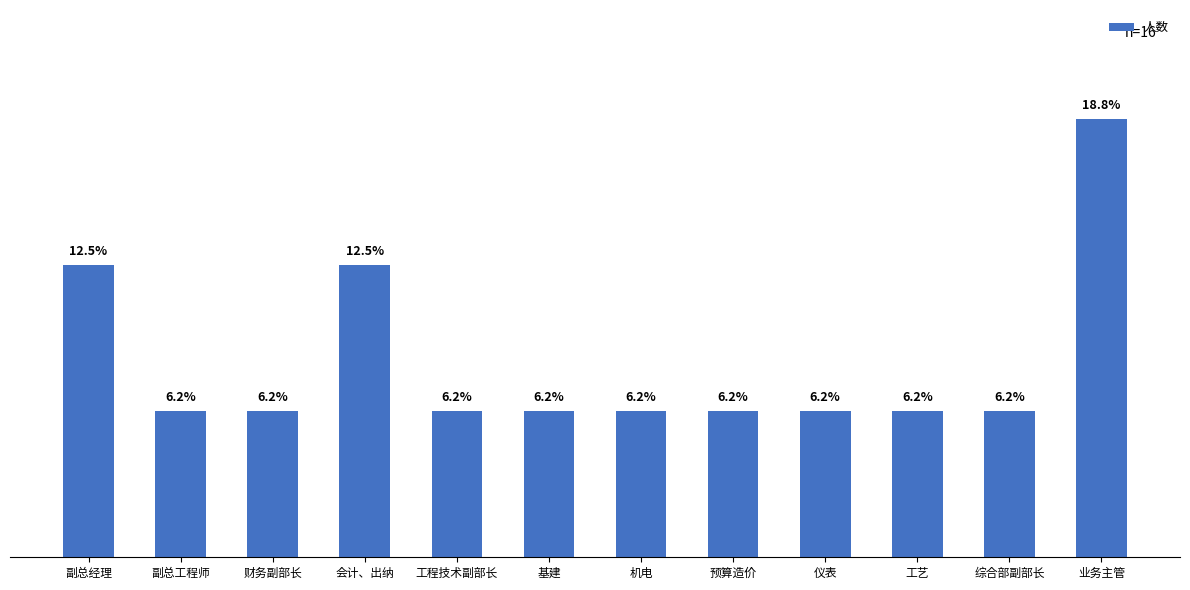

What is the value of the 5th bar from the left?

1